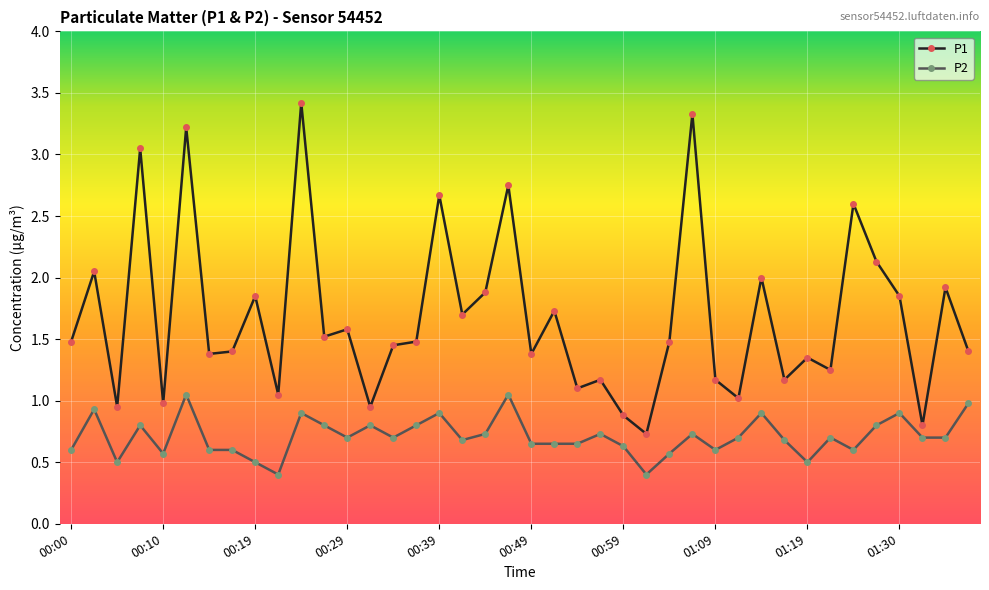

True or false: P2 and P1 intersect in this chart.

False